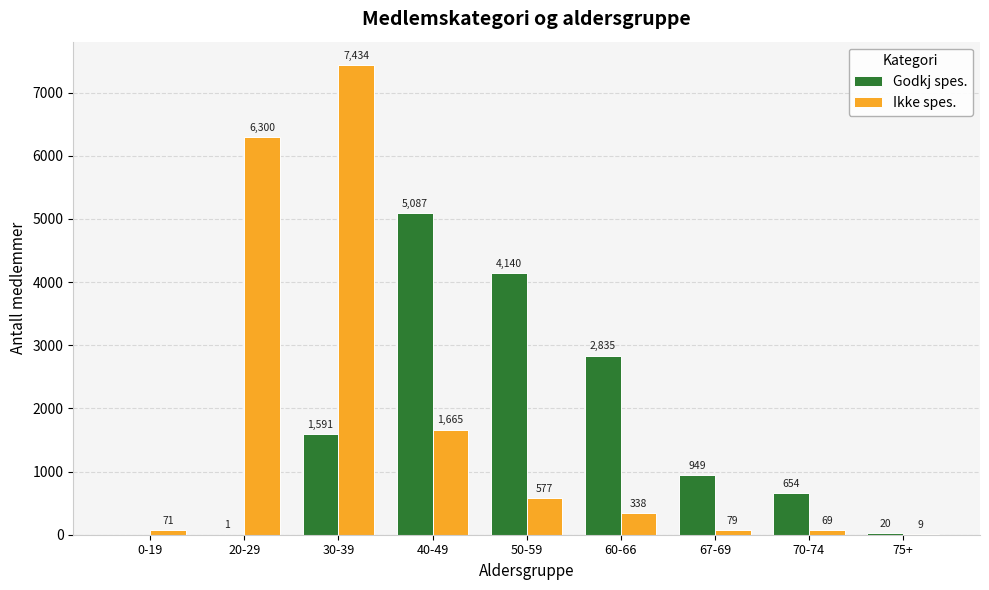

Which series has the largest range (max minus min)?

Ikke spes.